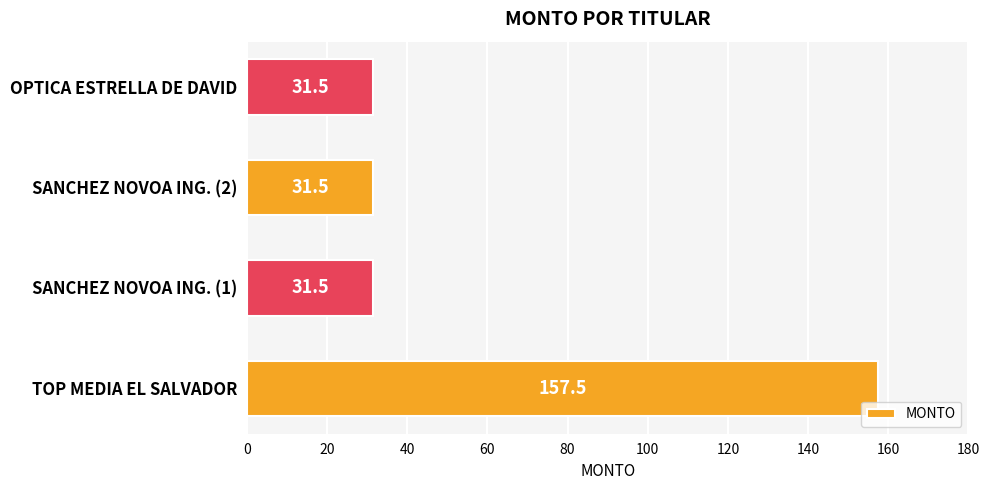

Are the bars horizontal?

Yes